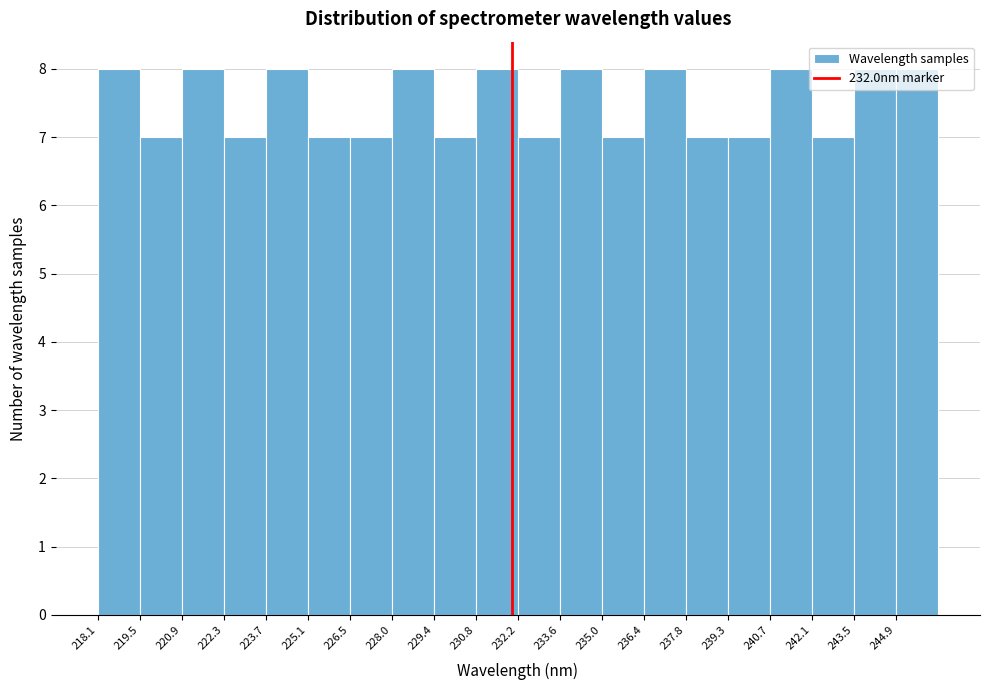

What is the height of the bar covering 242.0 to 243.6 on the x-axis? Neither the bar edges nor the heights are printed on the chart, so give them approximately, as read against the axes.

7